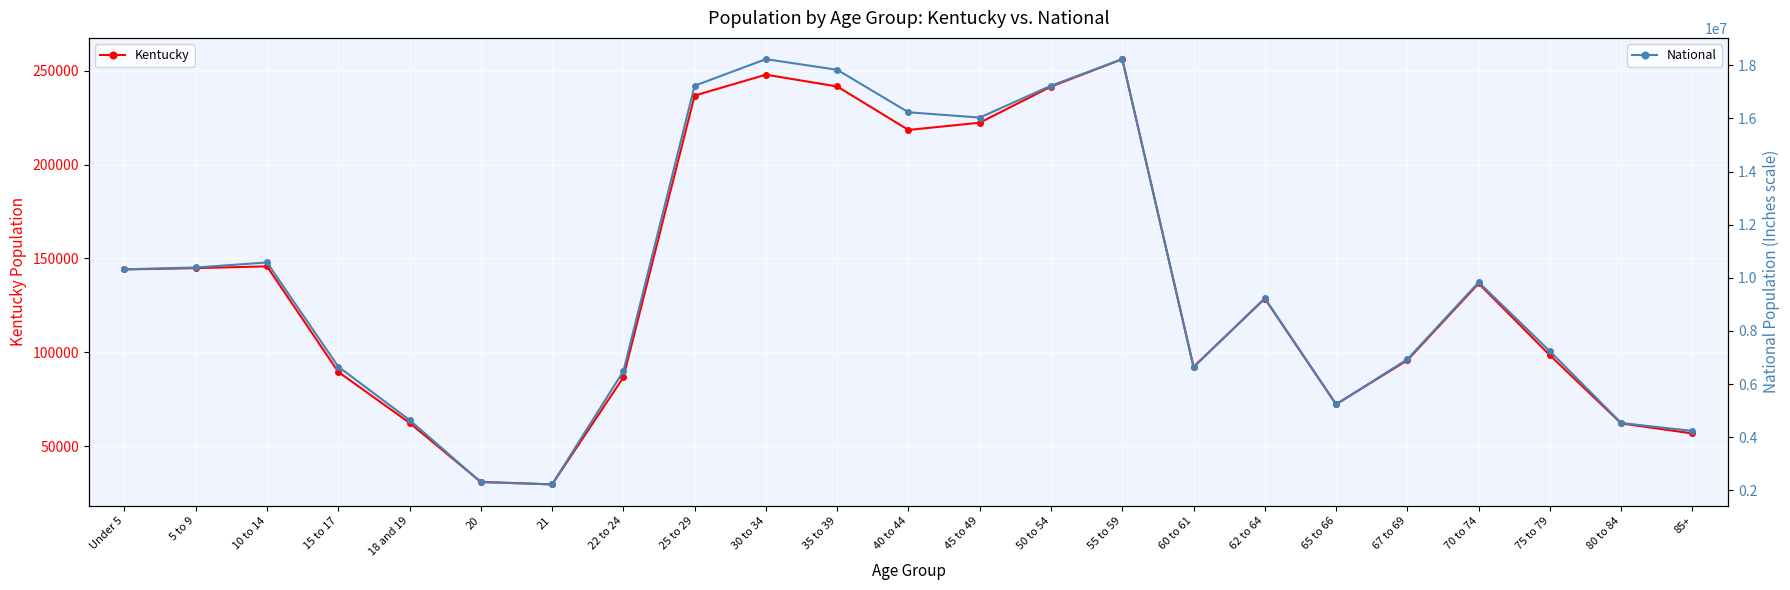

What is the sum of the Kentucky values at 45 to 49 and 80 to 84?

284486